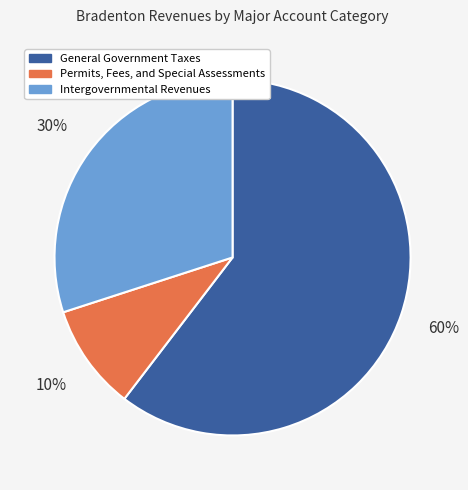

To the nearest percent, what is the combined percentage of Intergovernmental Revenues and Permits, Fees, and Special Assessments?

40%